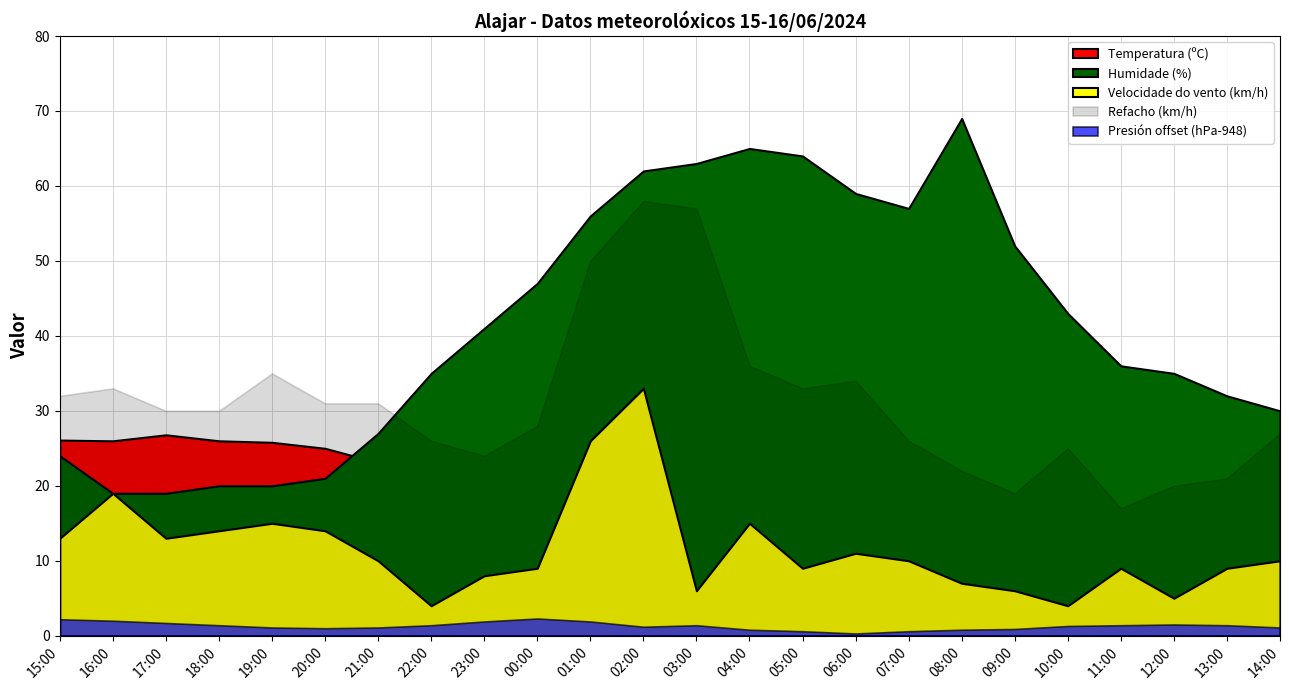

How many times do Temperatura (ºC) and Refacho (km/h) cross each other?

3